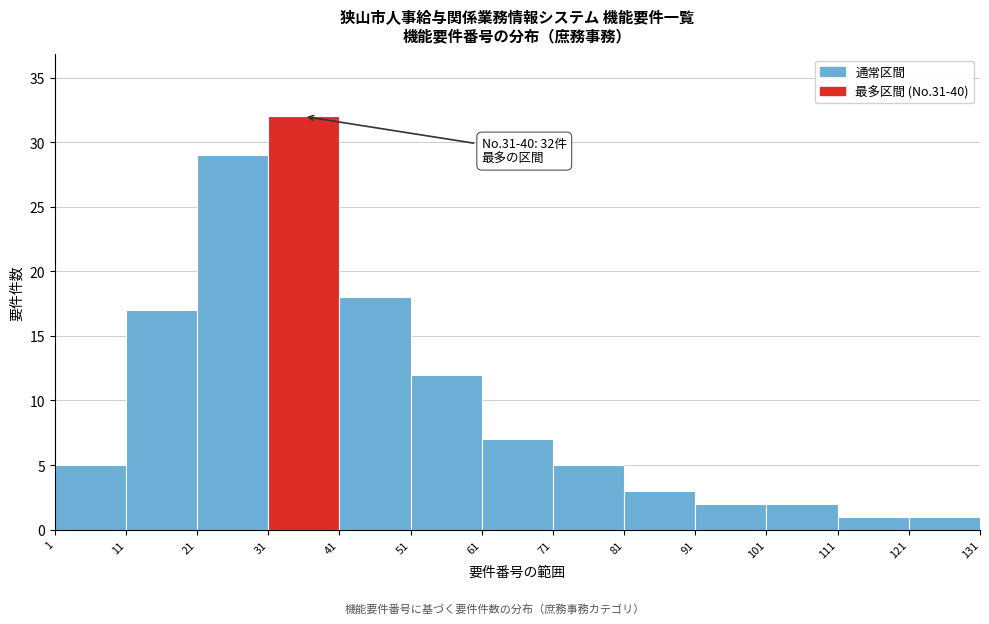

Which range on the x-axis has the tallest bar?

31 to 41